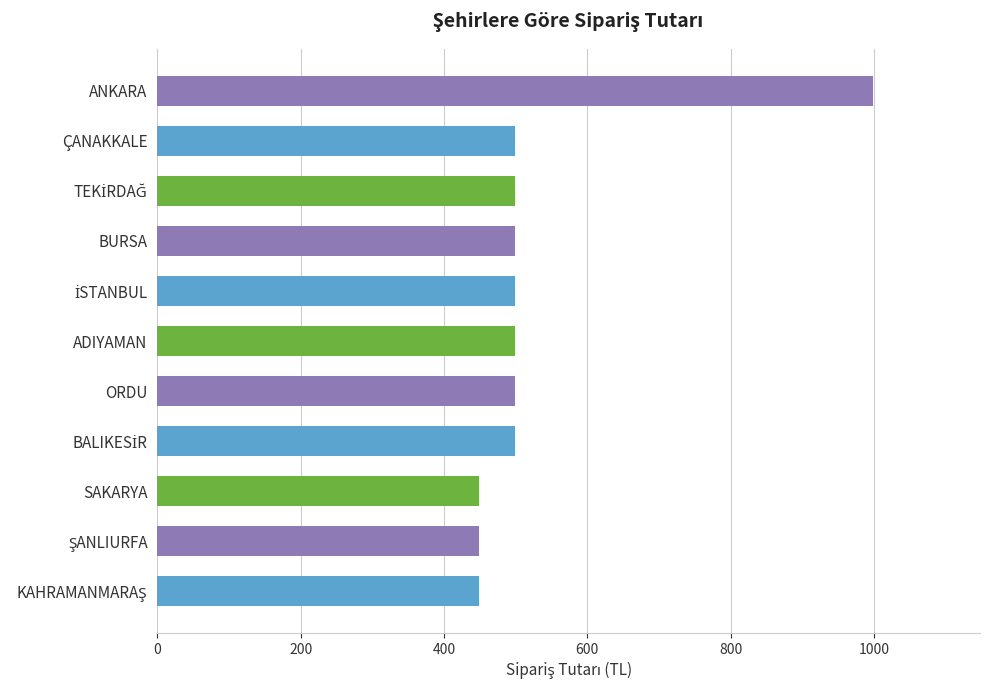

The chart shows a value of 1468 at ANKARA. True or false?

False